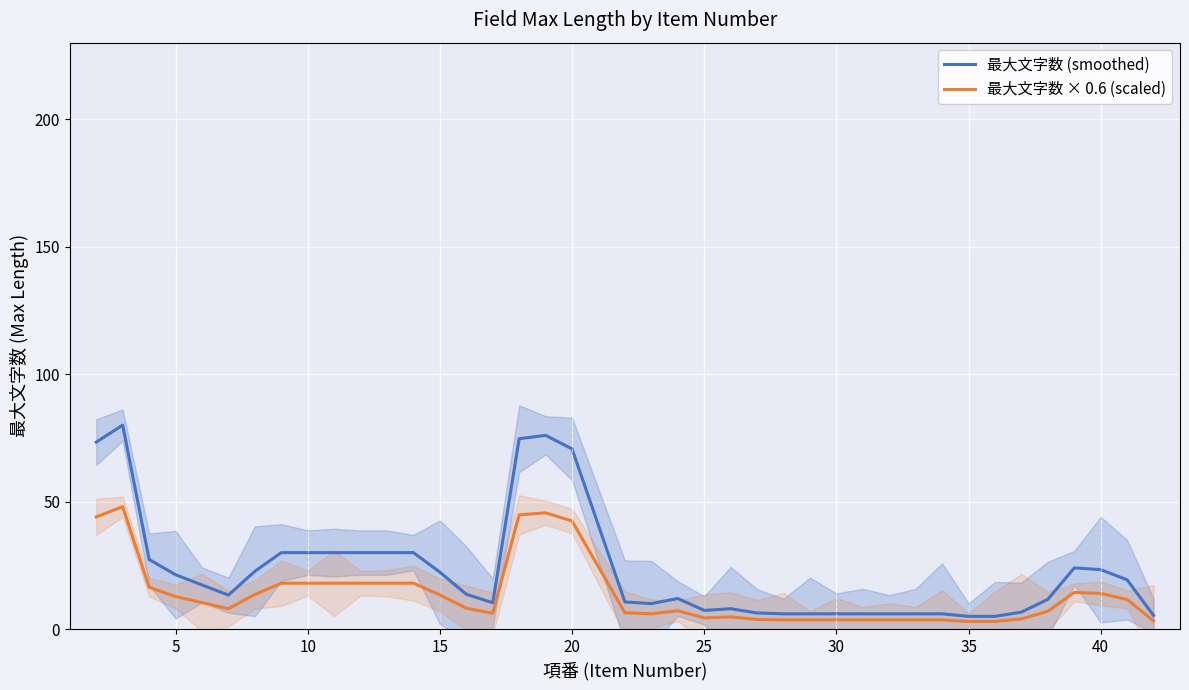

What is the minimum value for 最大文字数 (smoothed)?

5.0